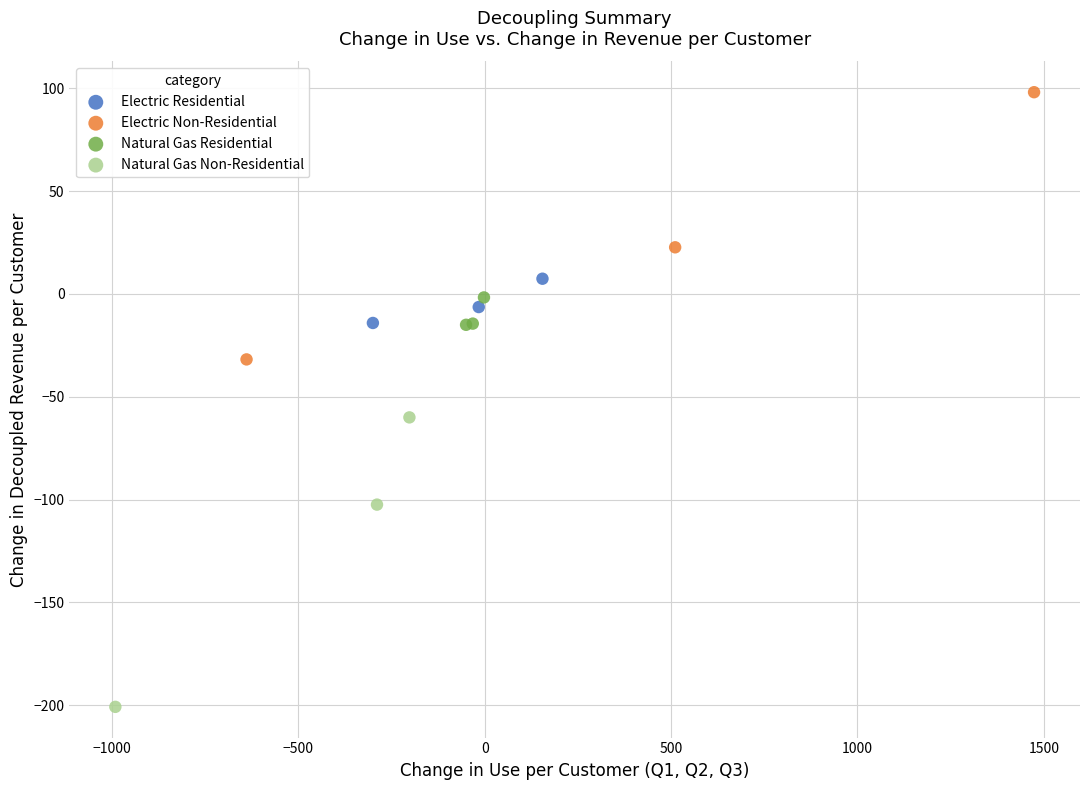

Which series reaches the maximum Y coordinate?

Electric Non-Residential